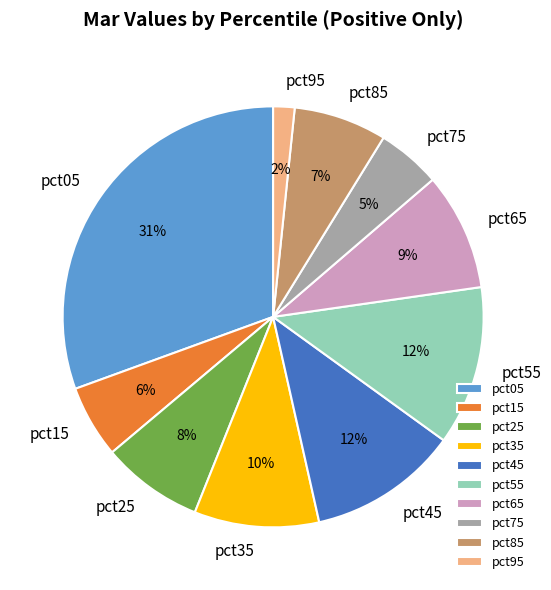

What percentage is the pct75 slice, to the nearest percent?

5%